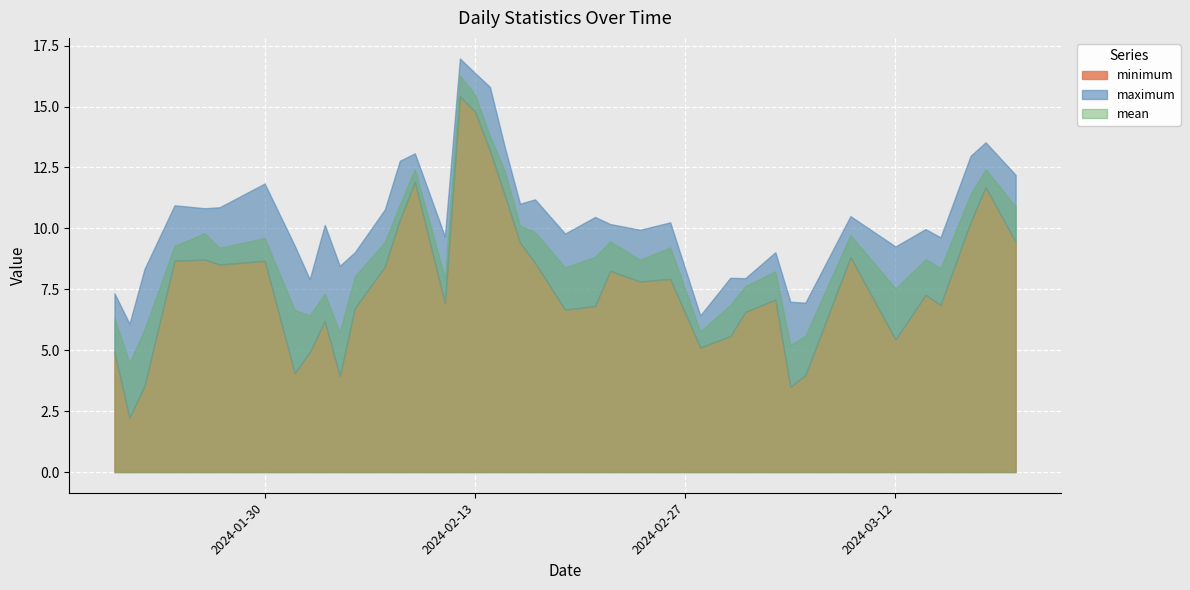

At which label is minimum closest to 8?

2024-02-26